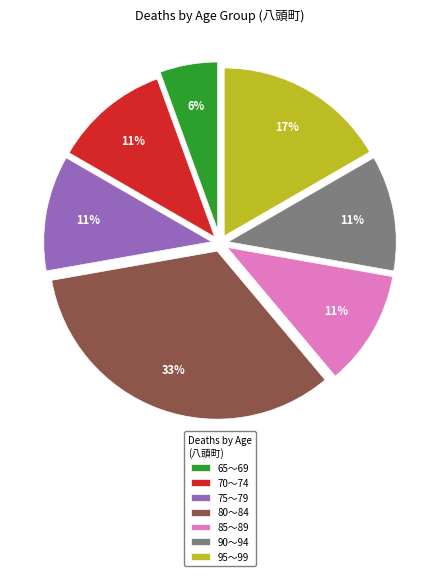

The 75～79 slice represents 11% of the pie. True or false?

True